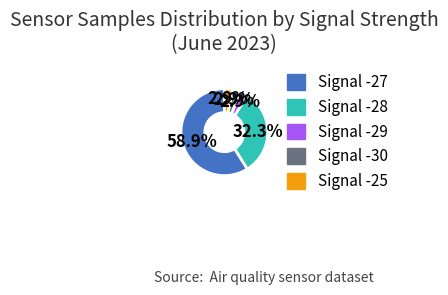

How much of the chart is everything except Signal -30?

97.1%